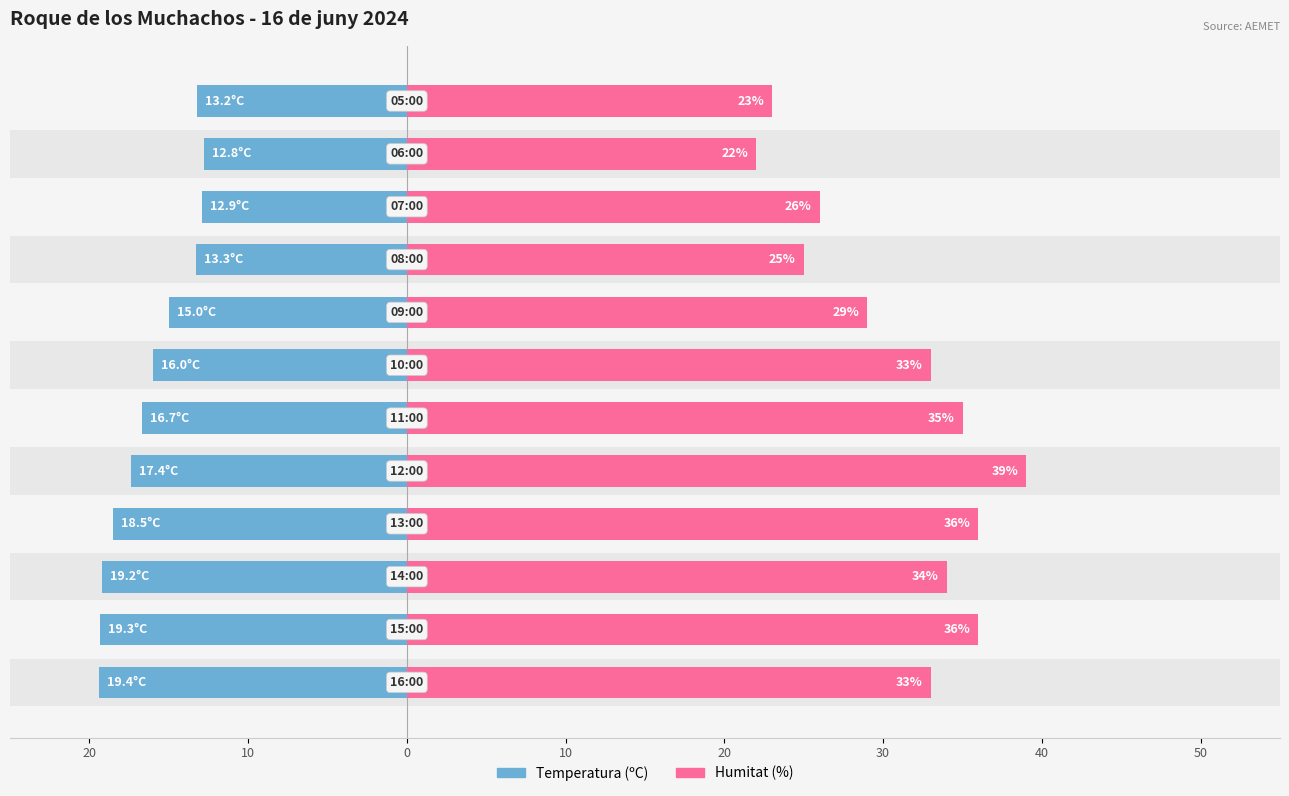

How many data points in Humitat (%) are less than 33?

5